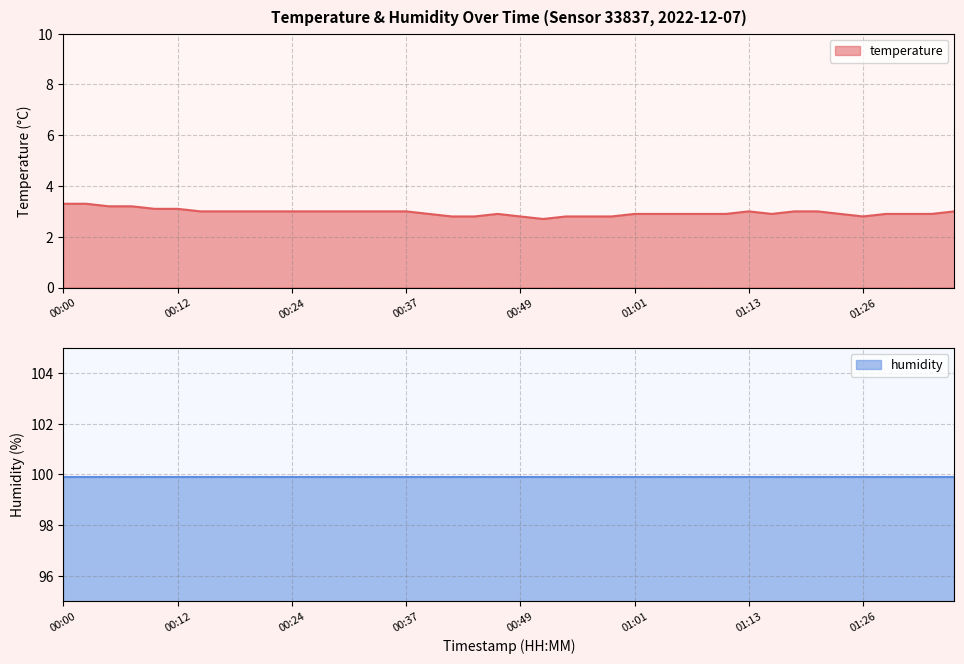

At which label does the data first exceed 3?

00:00